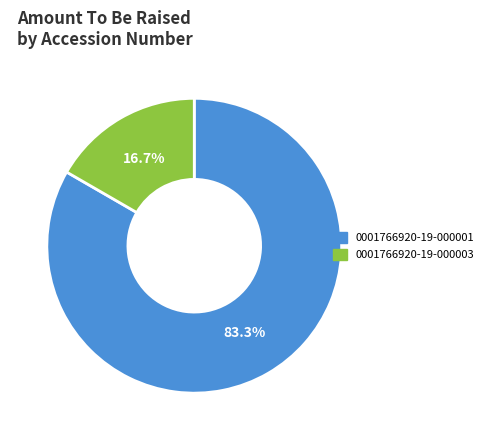

What portion of the pie excludes 0001766920-19-000003?

83.3%